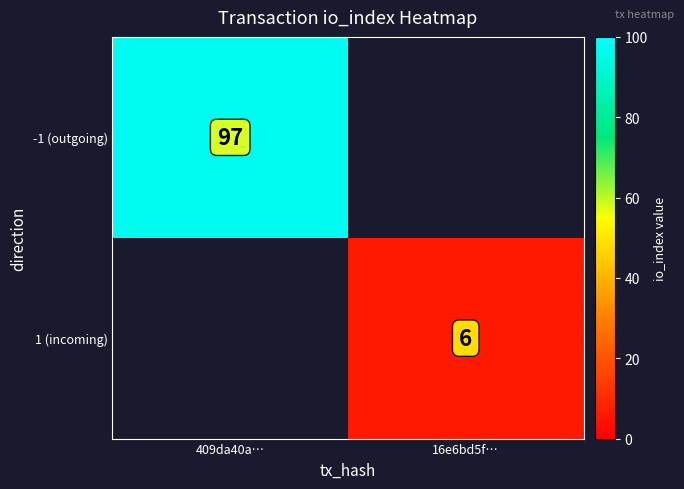

The value of -1 (outgoing) at 409da40a… is 97. True or false?

True